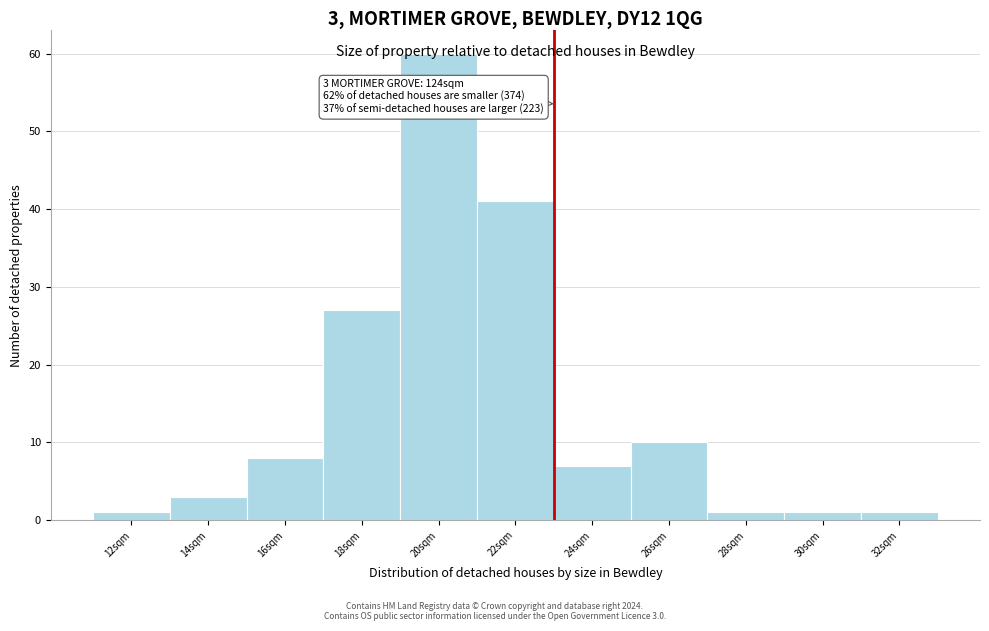

Which category has the highest value across all series?

20sqm